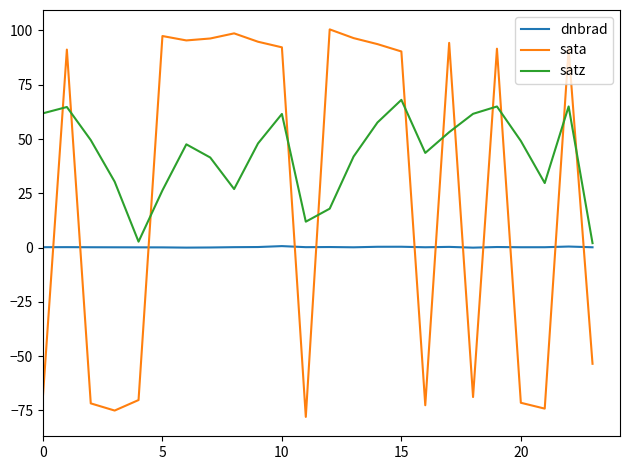

Which series has the largest total across all categories?

satz